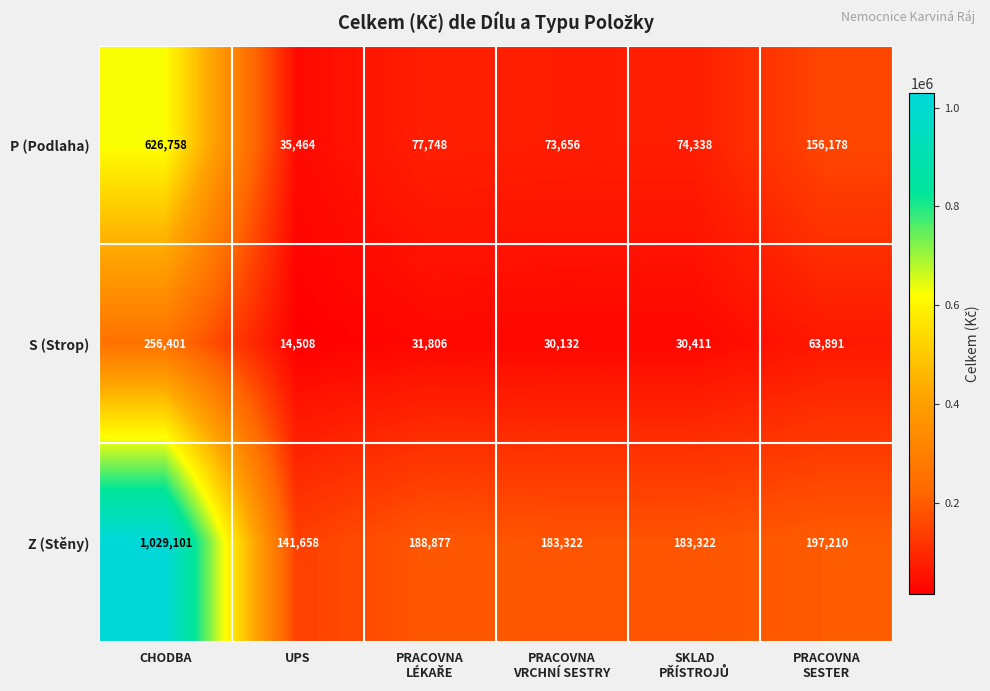

Which series has the widest spread of values?

Z (Stěny)